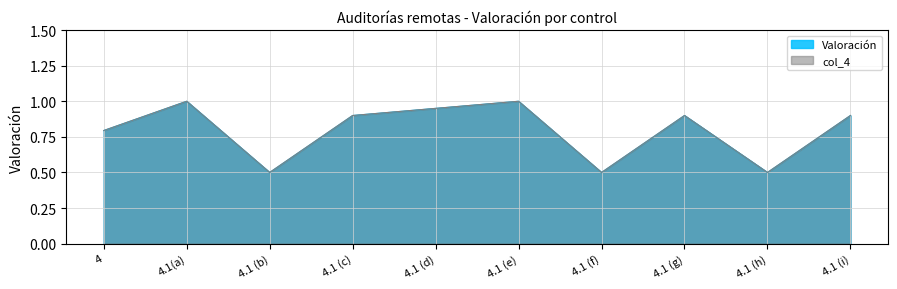

At which category is the sum across all series the highest?

4.1(a)